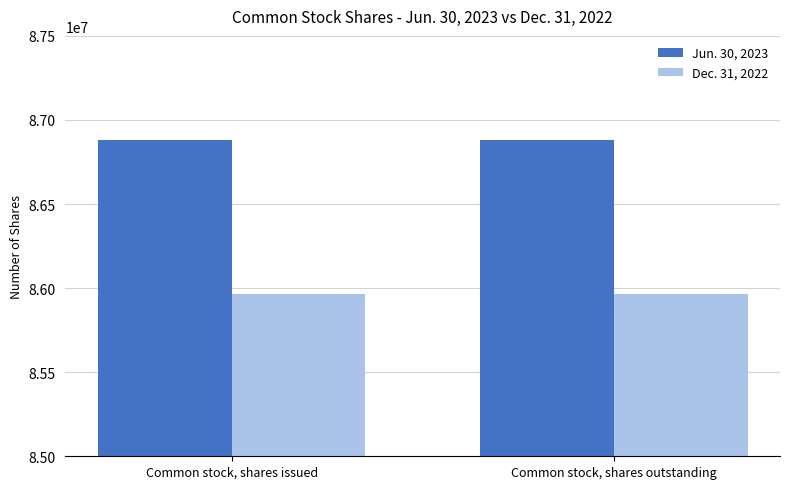

Reading right to left, list all the values displayed in this chart.

Jun. 30, 2023: 86878341	86878341
Dec. 31, 2022: 85964161	85964161